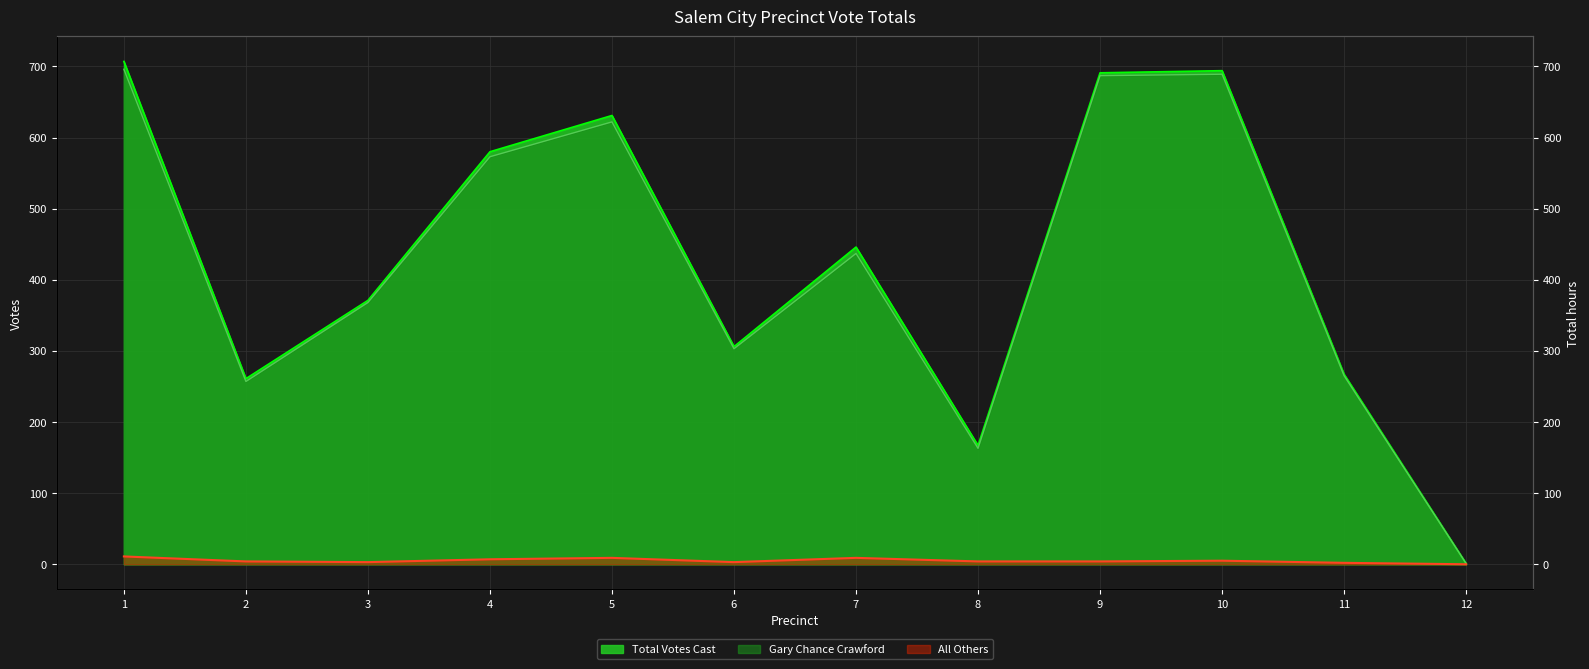

What is the greatest value displayed?

707